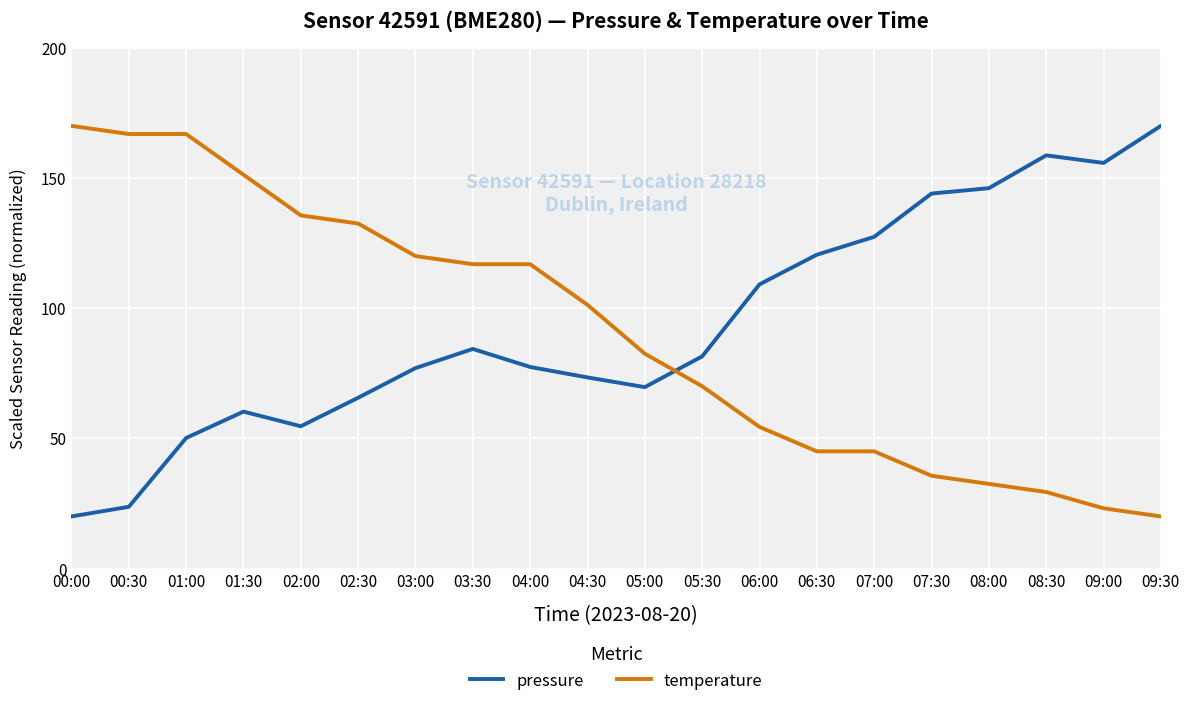

True or false: temperature has a value of 36.8 at 04:30.

False